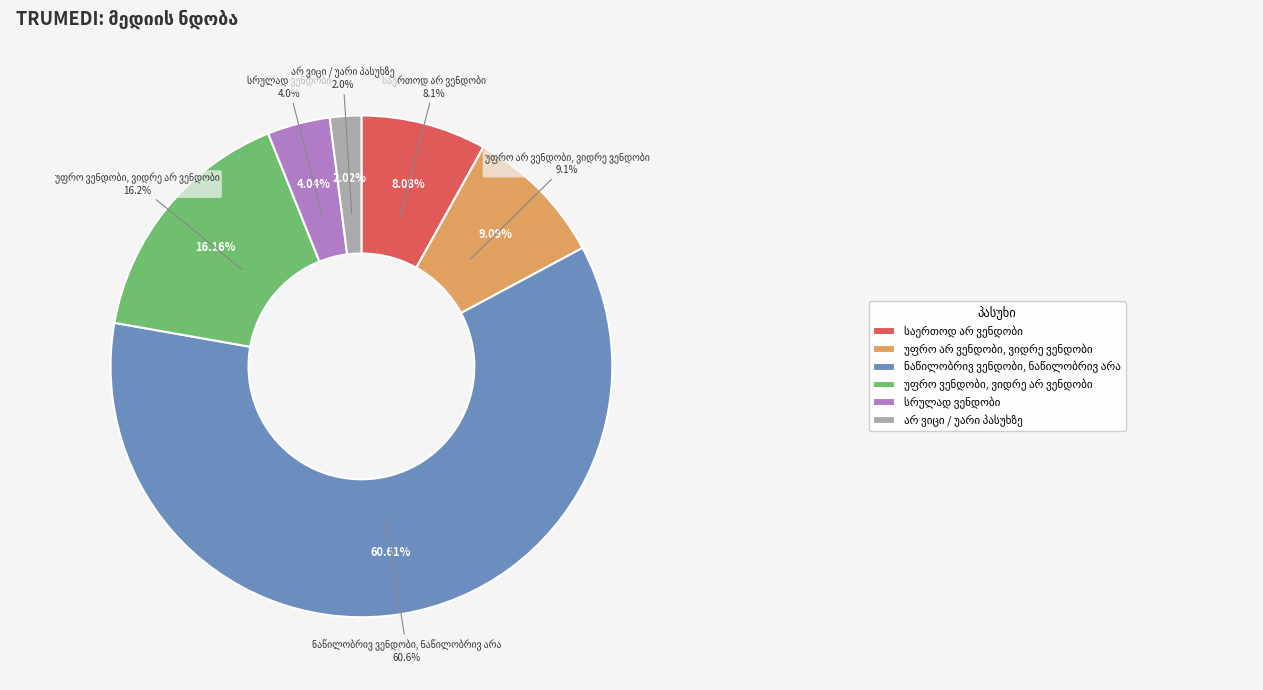

What is the change in value from ნაწილობრივ ვენდობი, ნაწილობრივ არა to სრულად ვენდობი?

-56